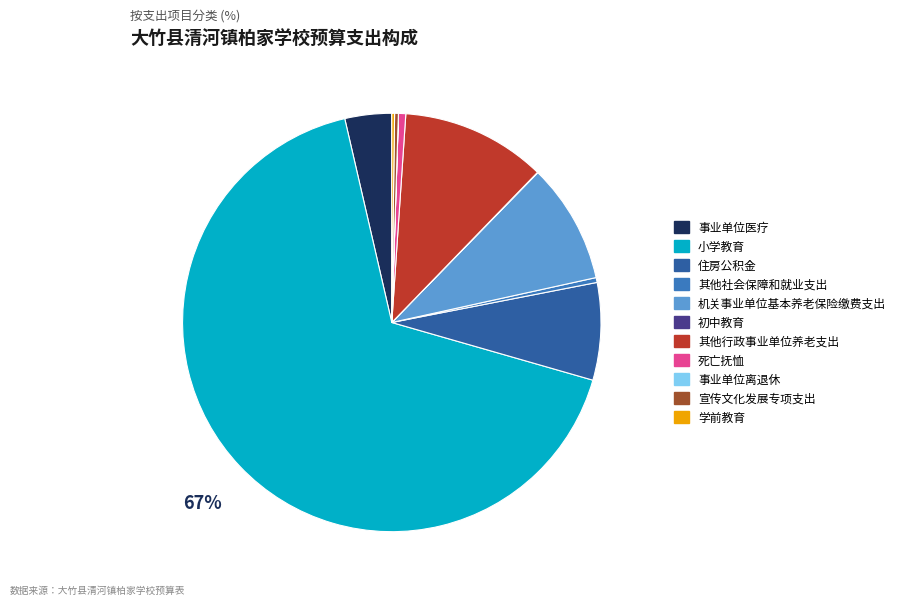

Is the sum of 小学教育 and 其他行政事业单位养老支出 greater than half?

Yes